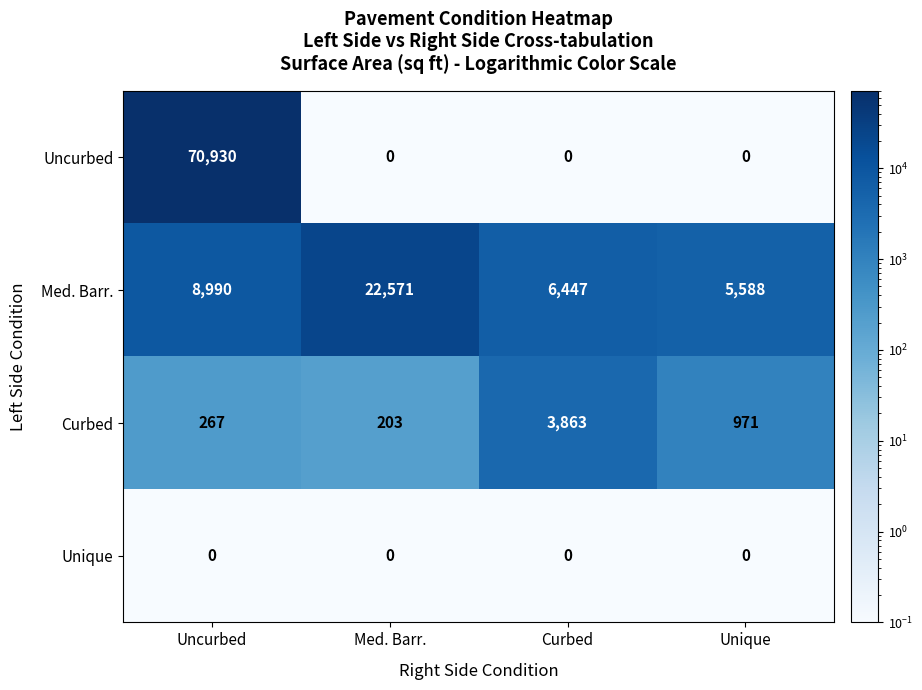

What is the approximate value of Med. Barr. at Curbed, to the nearest 10?

6450